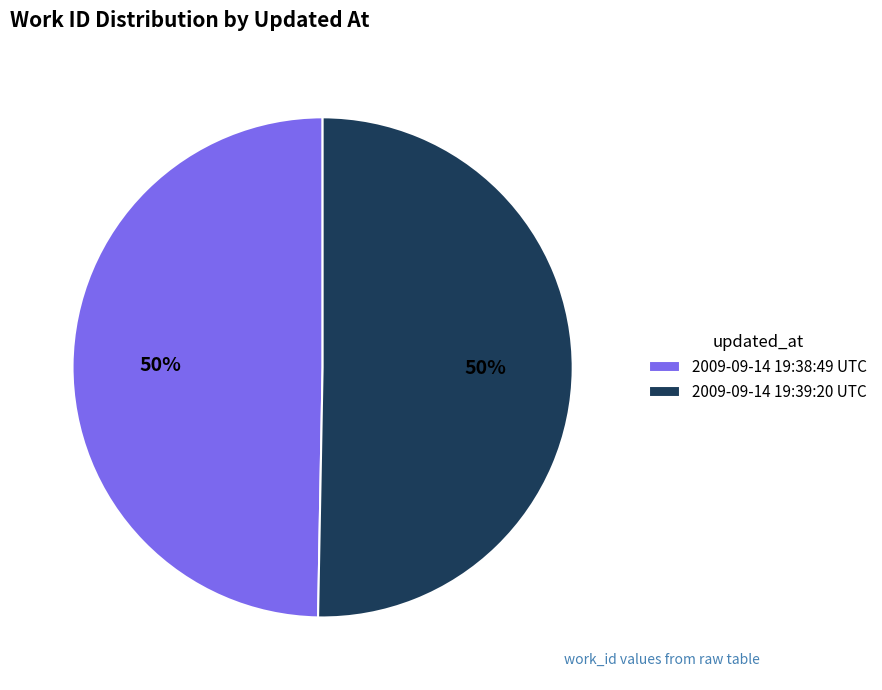

To the nearest percent, what is the average slice percentage?

50%